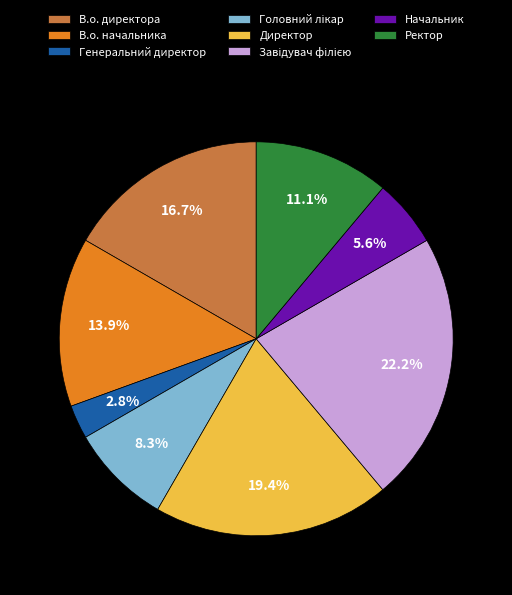

What portion of the pie excludes Начальник?

94.4%